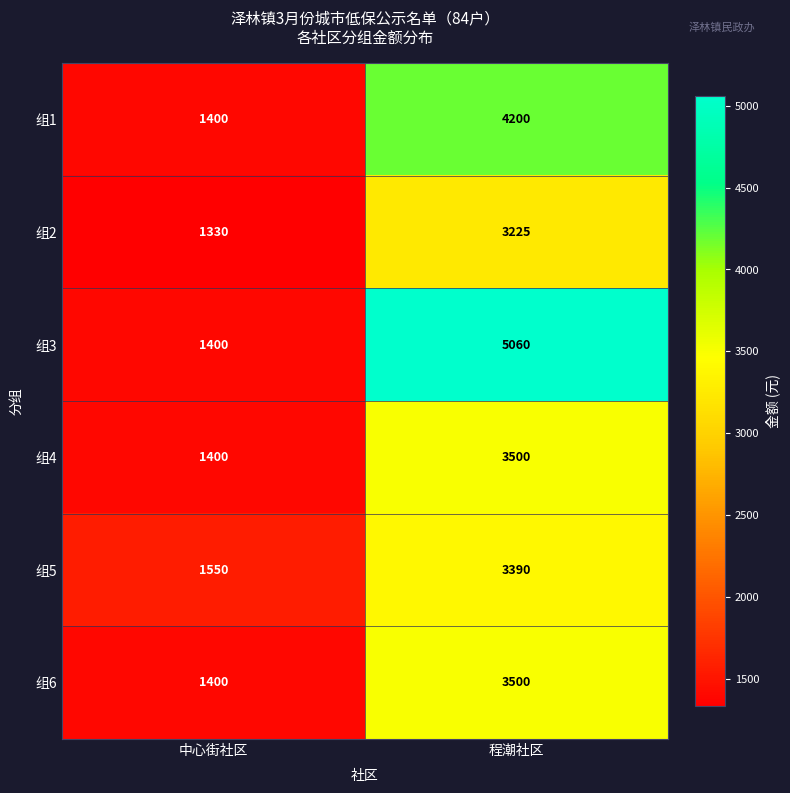

Reading right to left, extract all data points from this chart.

组1: 4200	1400
组2: 3225	1330
组3: 5060	1400
组4: 3500	1400
组5: 3390	1550
组6: 3500	1400